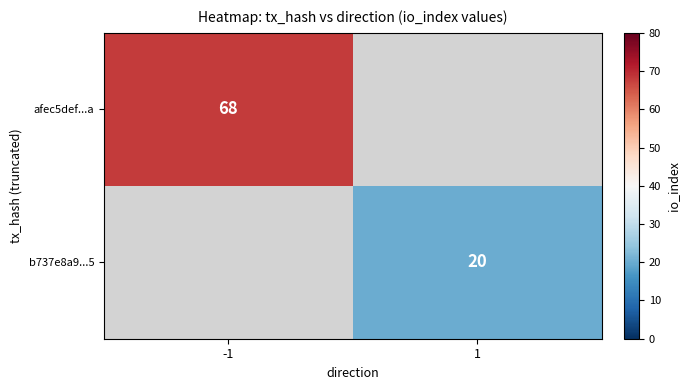

The value of b737e8a9...5 at 1 is 20. True or false?

True